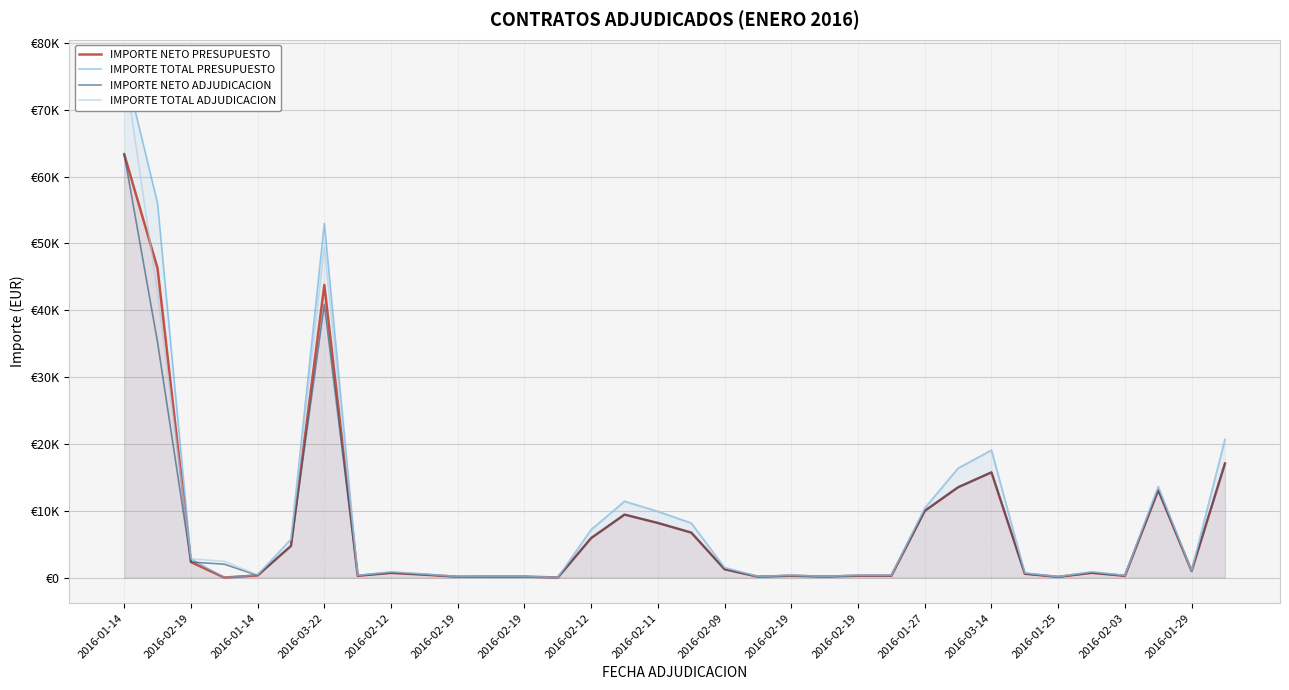

Is it true that IMPORTE NETO ADJUDICACION equals 4731.0 at 2016-02-19?

True